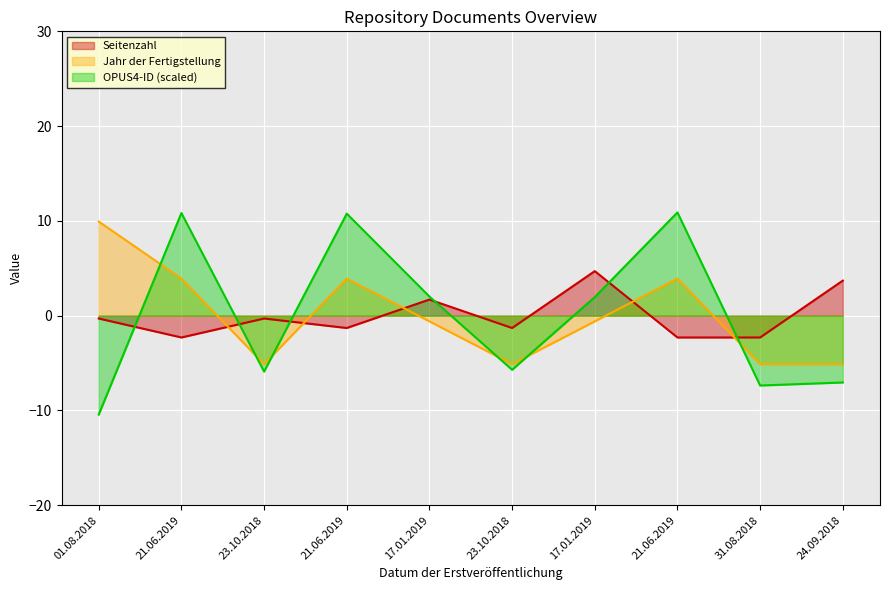

What is the total value across all series at 23.10.2018?

-11.3